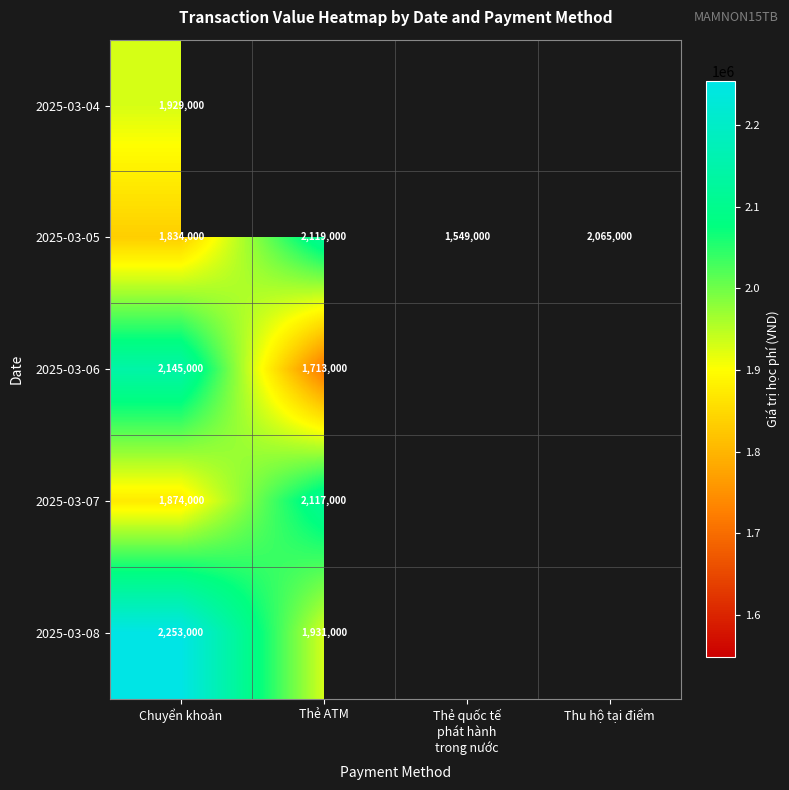

What is the greatest value displayed?

2253000.0